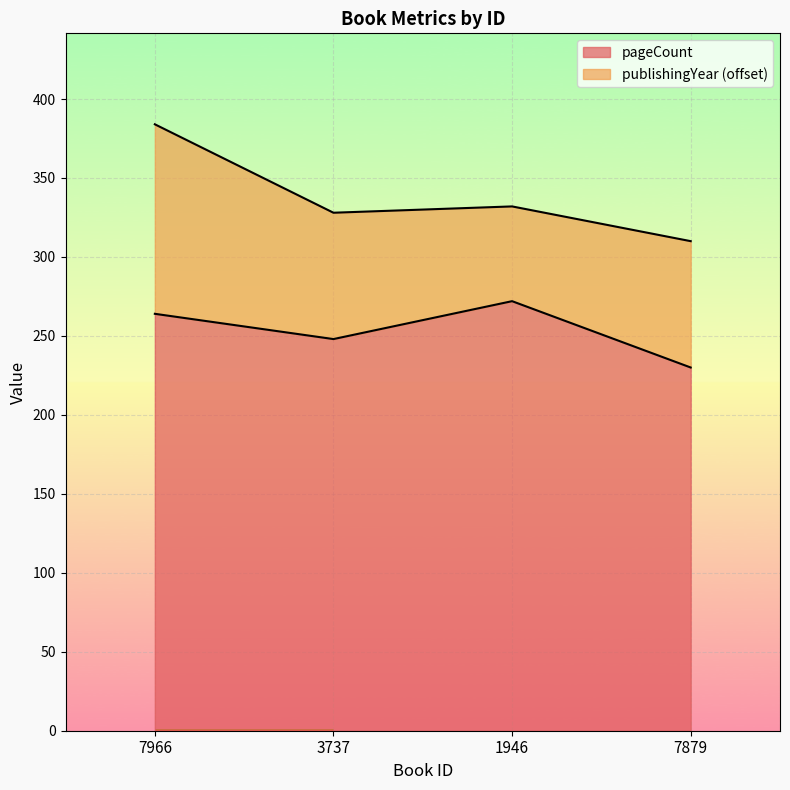

What is the maximum value shown in the chart?

272